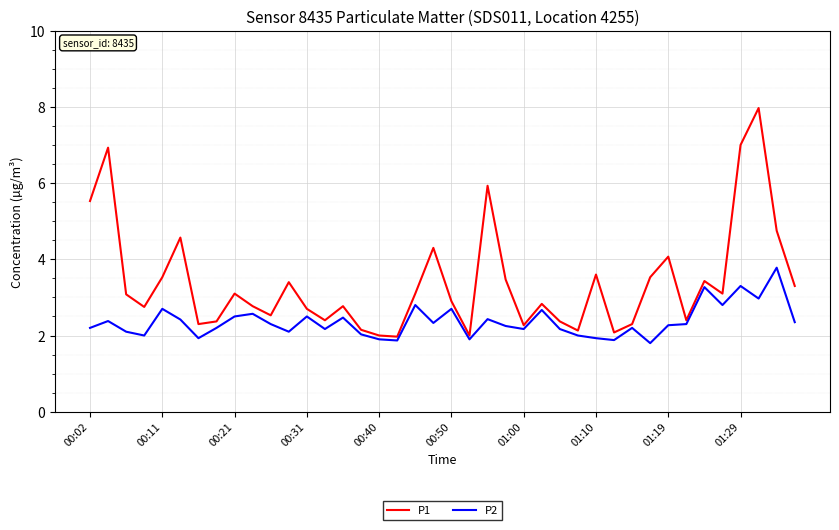

Which series has the widest spread of values?

P1